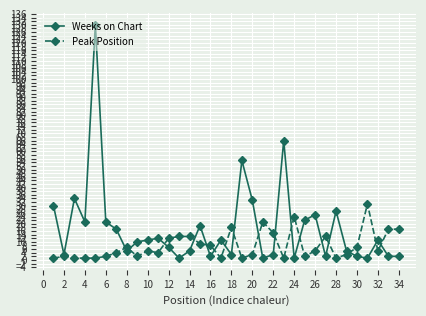

List the series in order of their peak value, lowest first.

Peak Position, Weeks on Chart